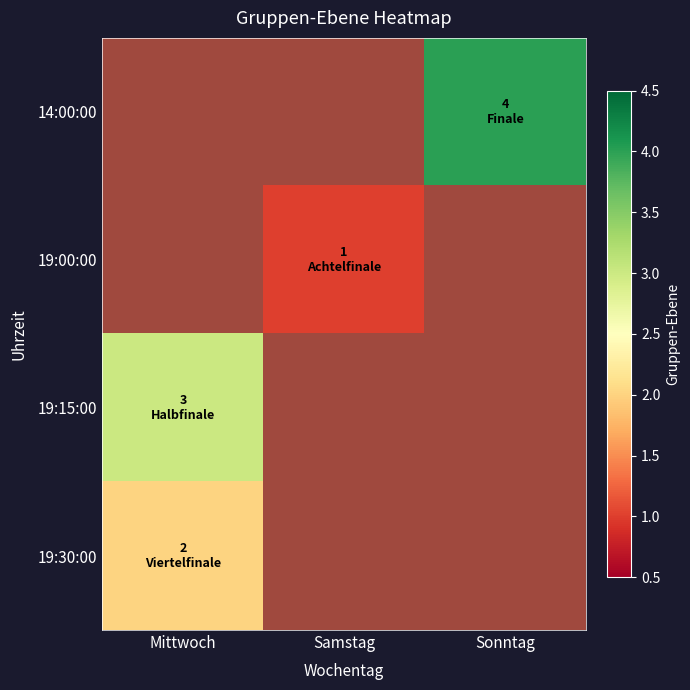

How many data points does each series have?

3